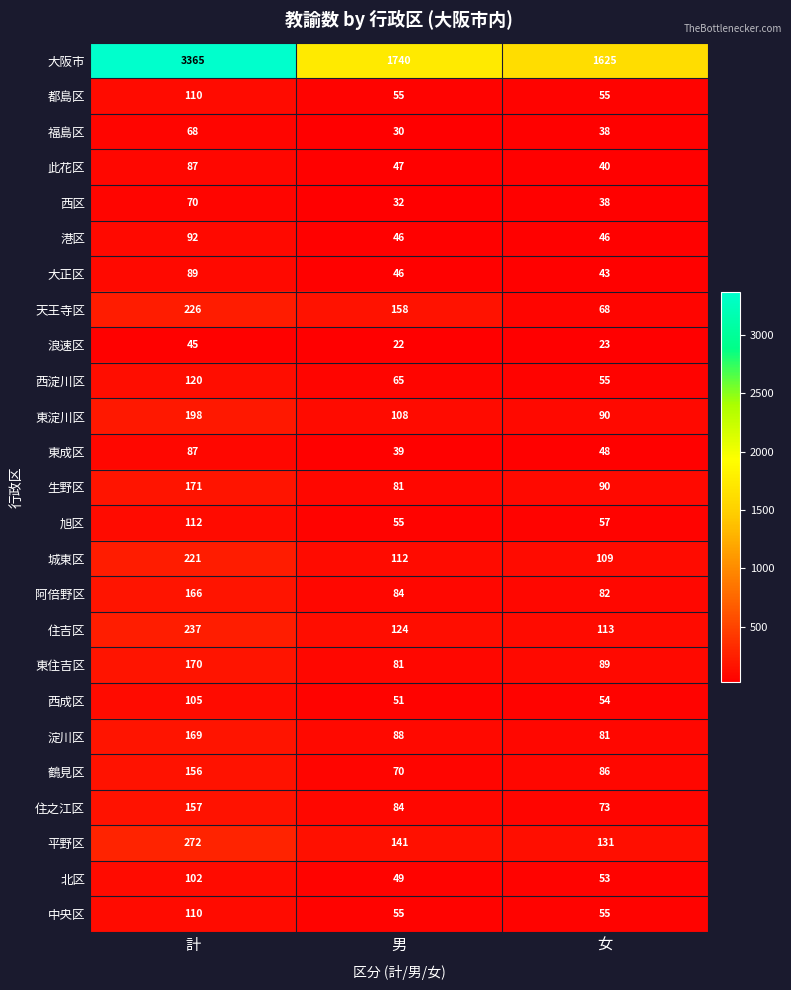

What is the approximate value of 西淀川区 at 計?

120